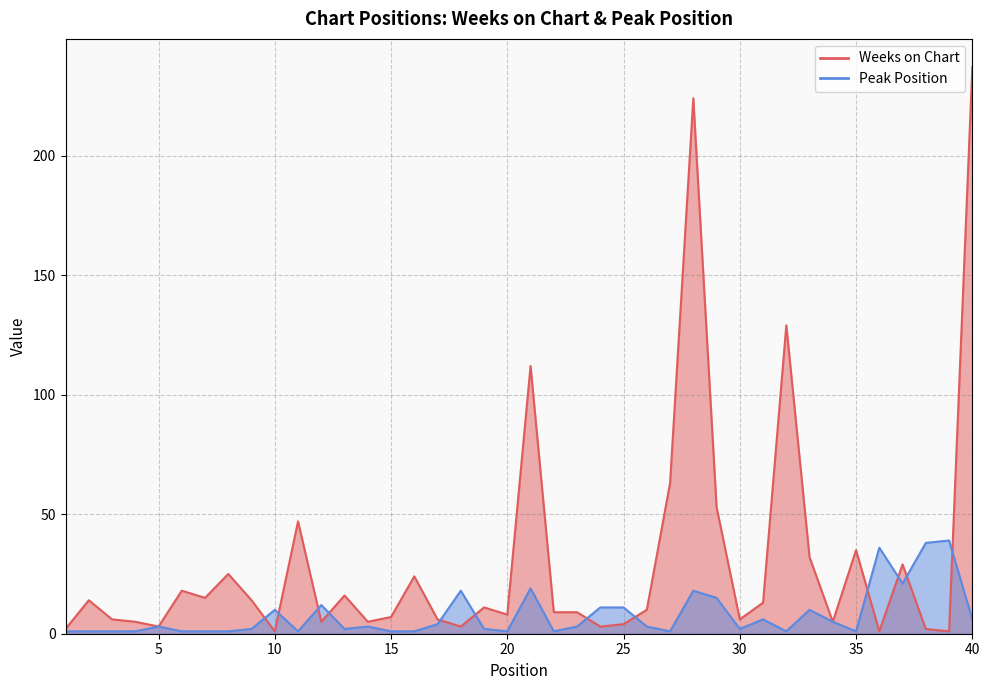

Where is the first local maximum for Peak Position?

5